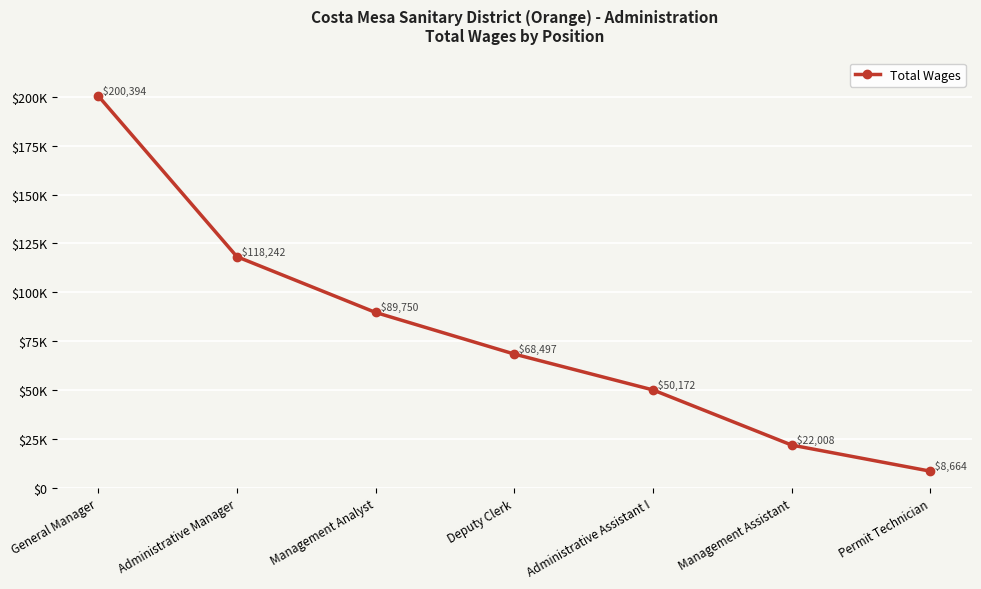

What is the label of the 3rd point from the right?

Administrative Assistant I